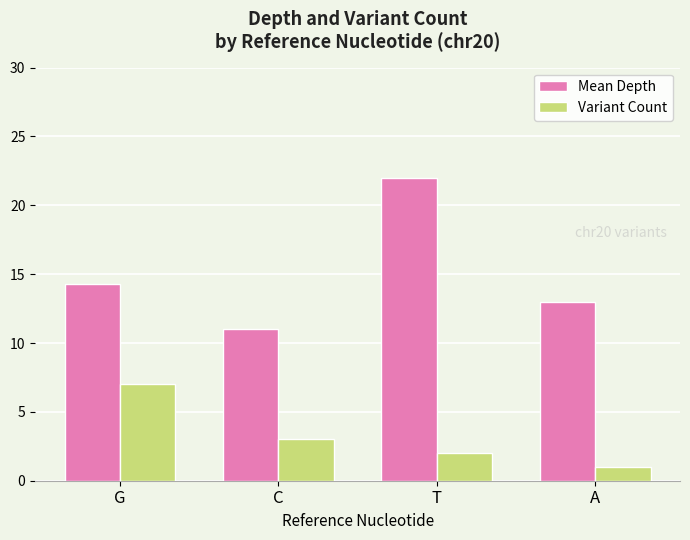

List the series in order of their overall mean, lowest first.

Variant Count, Mean Depth